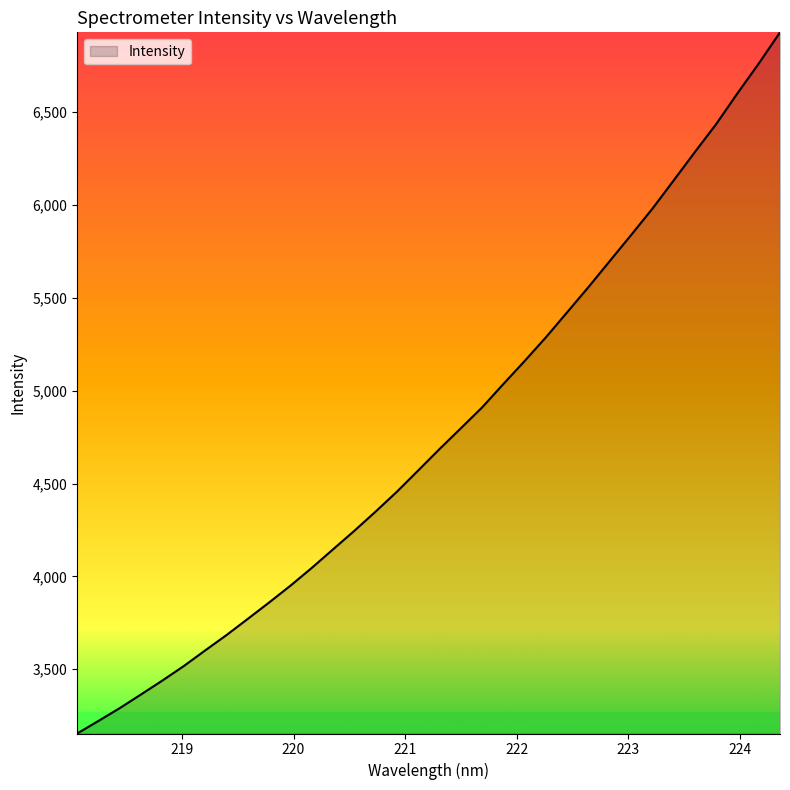

What is the smallest value displayed?

3154.2